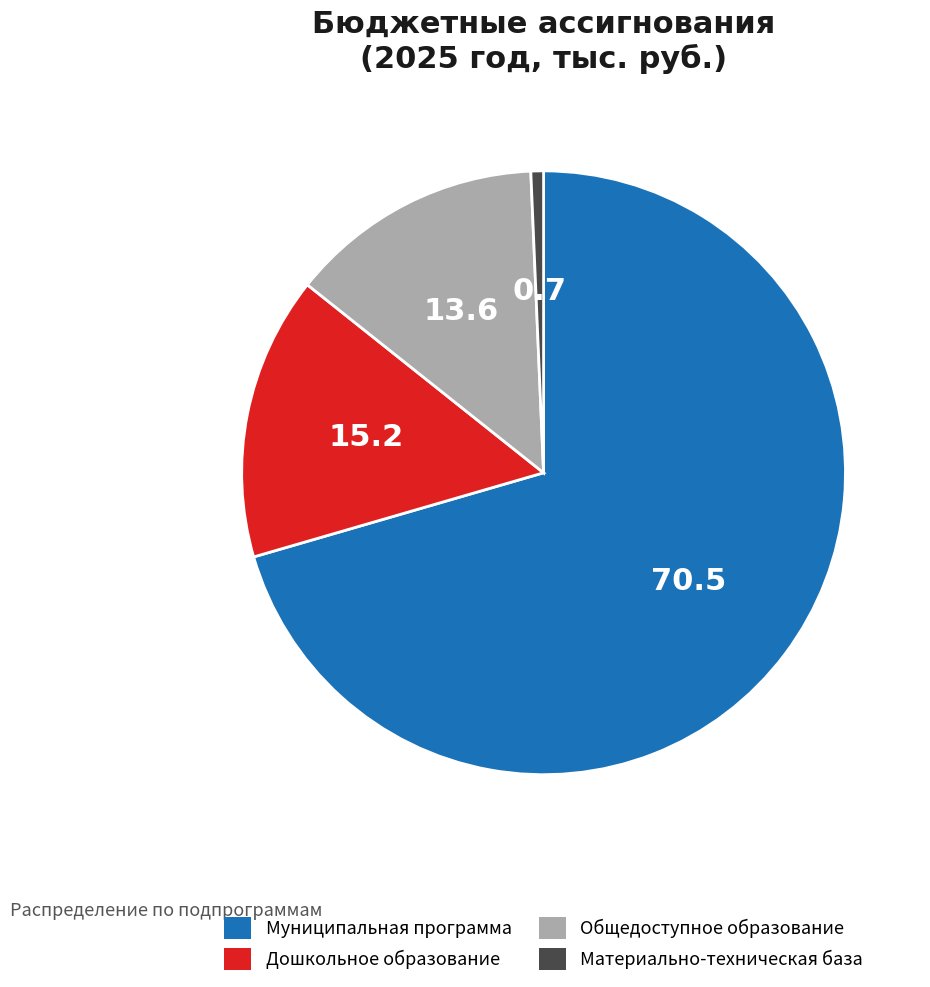

Count the number of slices in the pie.

4